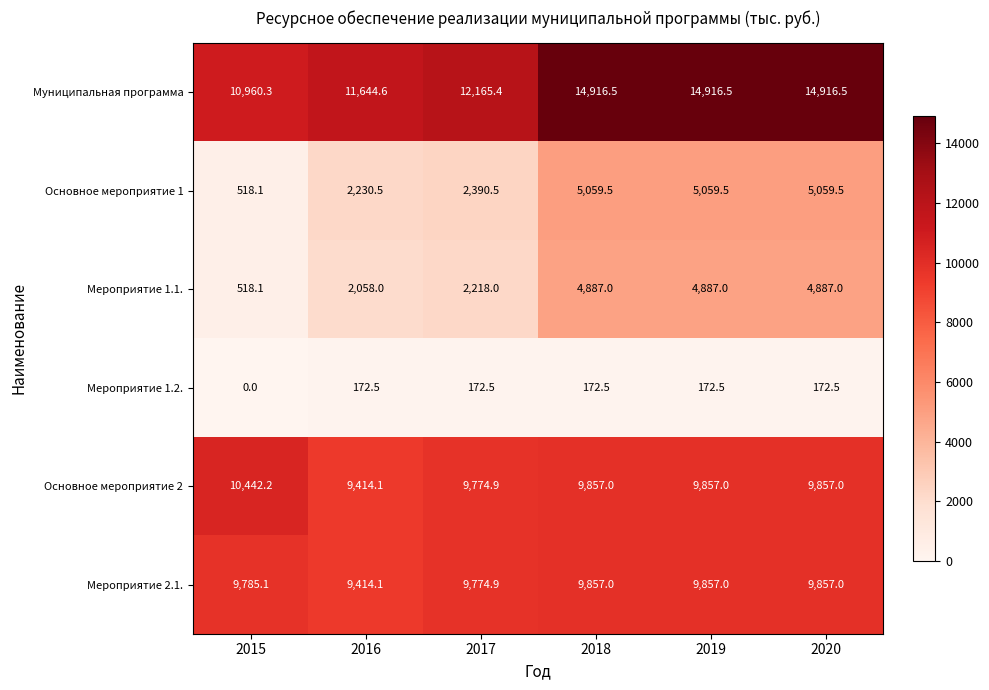

What is the difference between the Мероприятие 1.1. values at 2019 and 2016?

2829.0